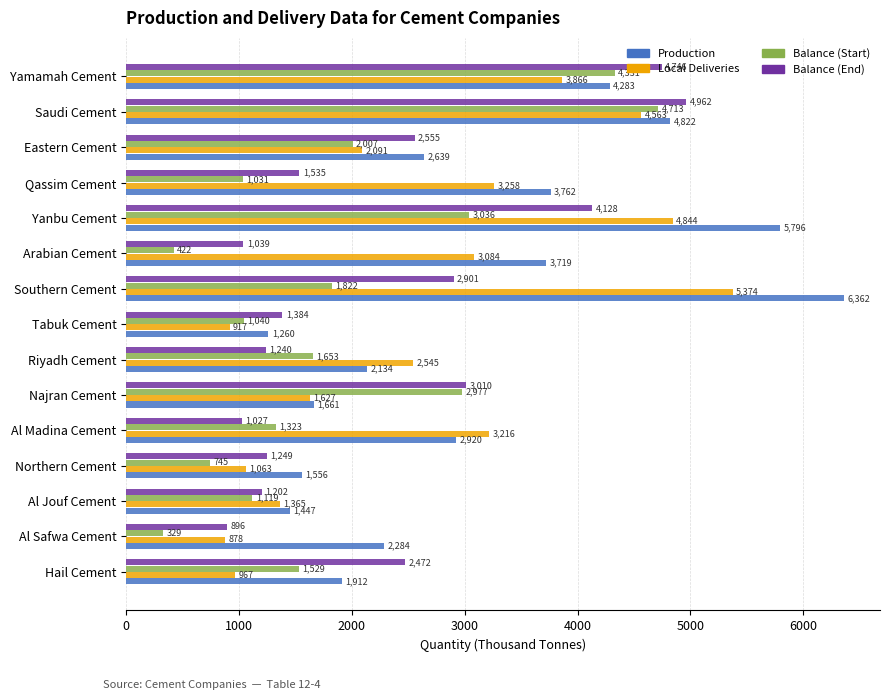

How many data points does each series have?

15